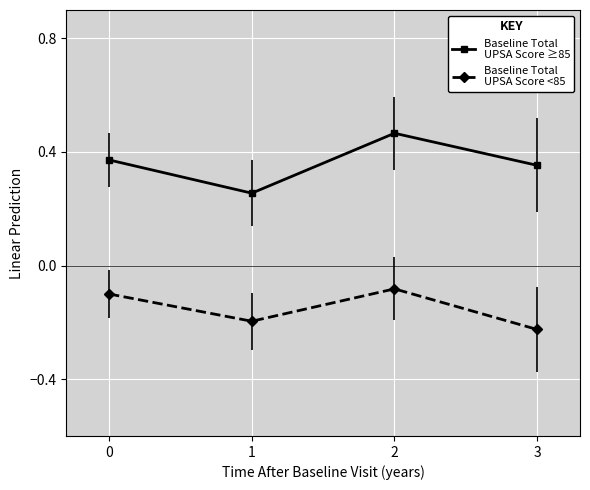

What is the difference between the highest and lowest values at 3?

0.6